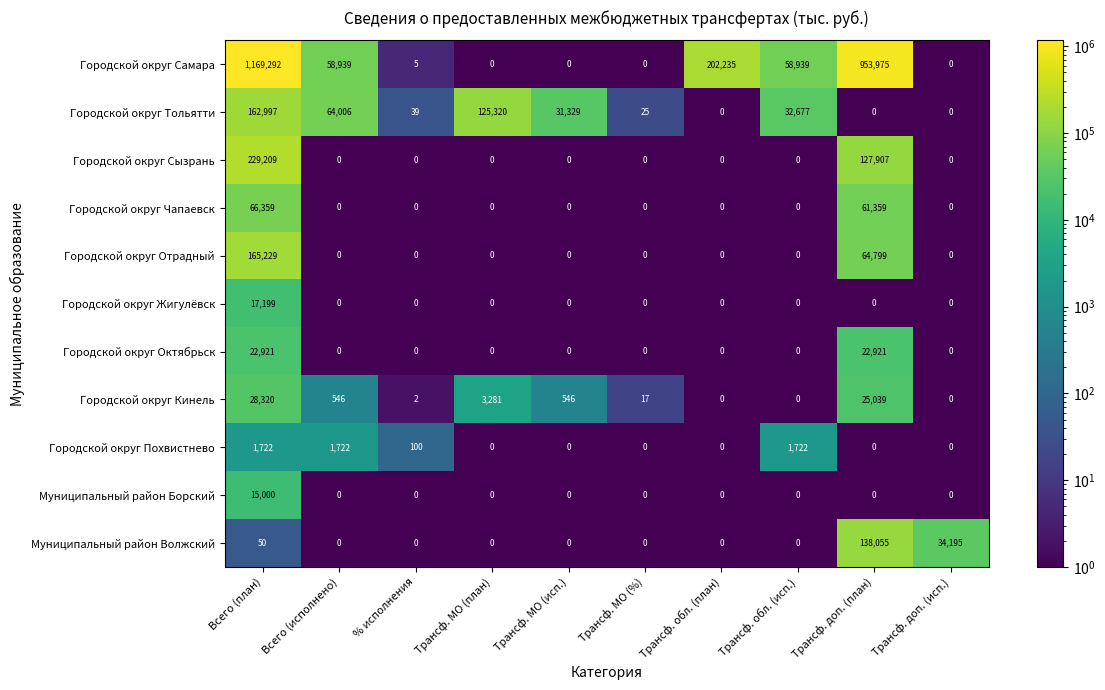

What is the total value across all series at Всего (план)?

1878298